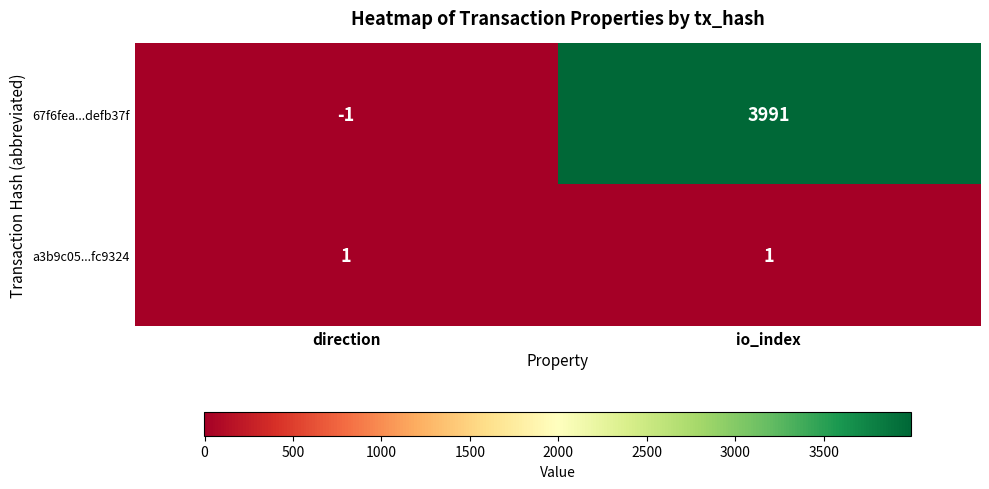

At which category does the chart reach its peak across all series?

io_index